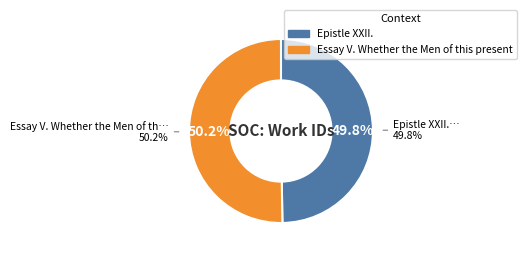

What is the change in value from Epistle XXII. to Essay V. Whether the Men of this present?

+71